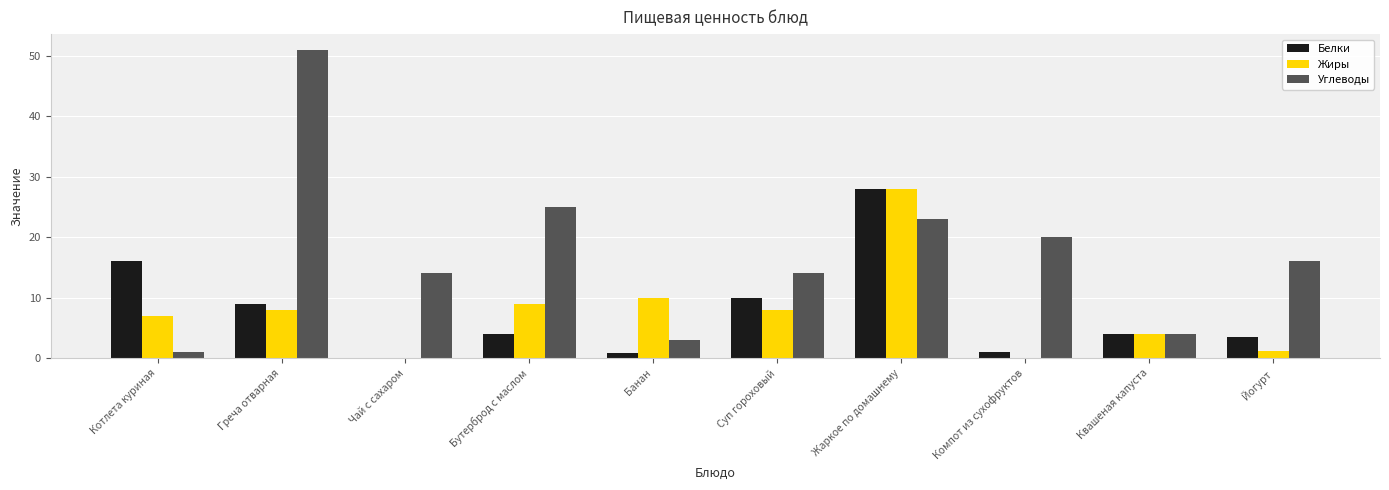

What is the total value across all series at Греча отварная?

68.0